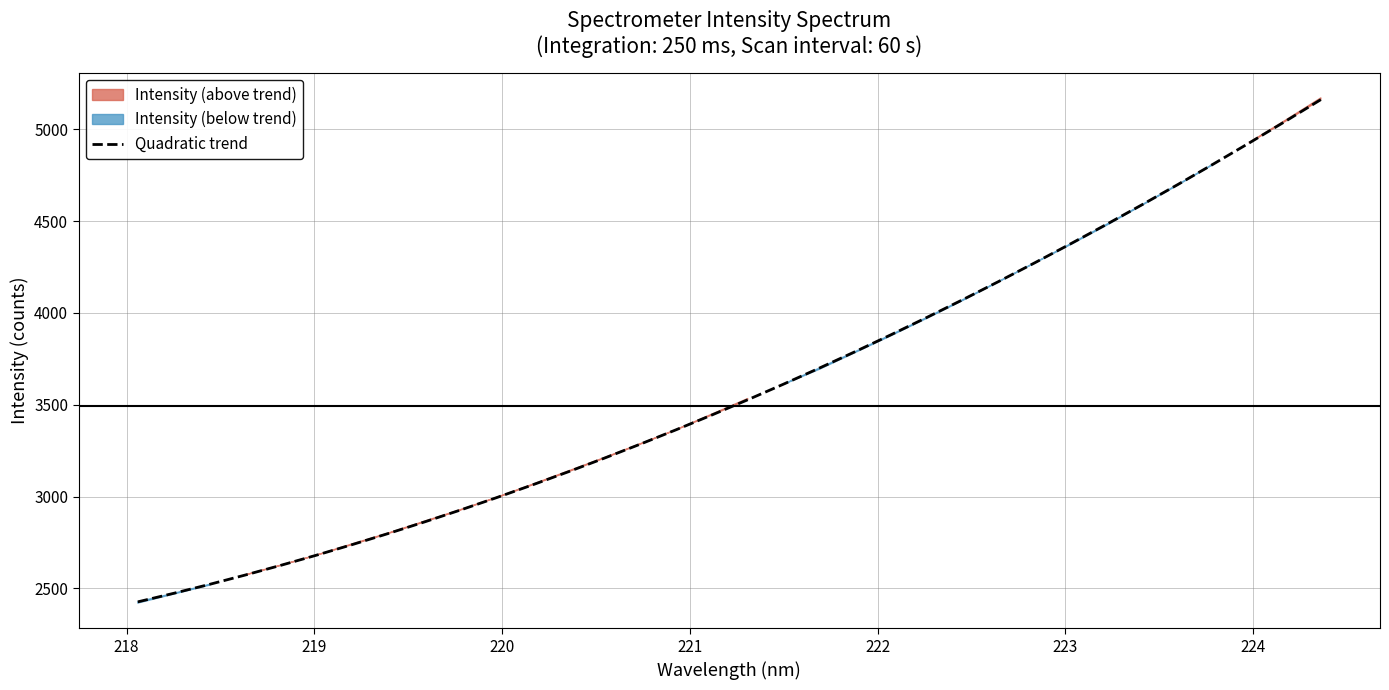

Is it true that the value at 21 is 1767.4?

False